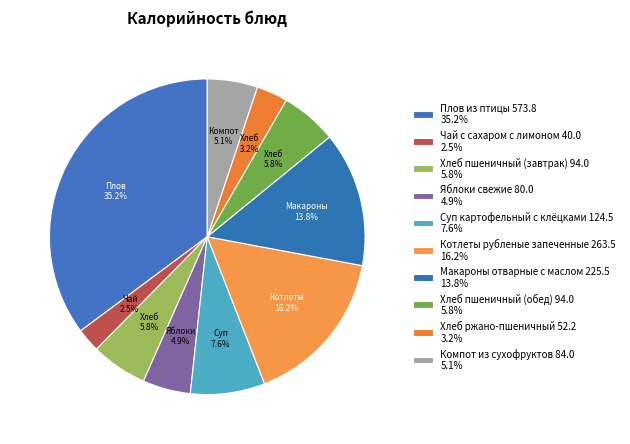

What portion of the pie excludes Компот из сухофруктов?

94.9%